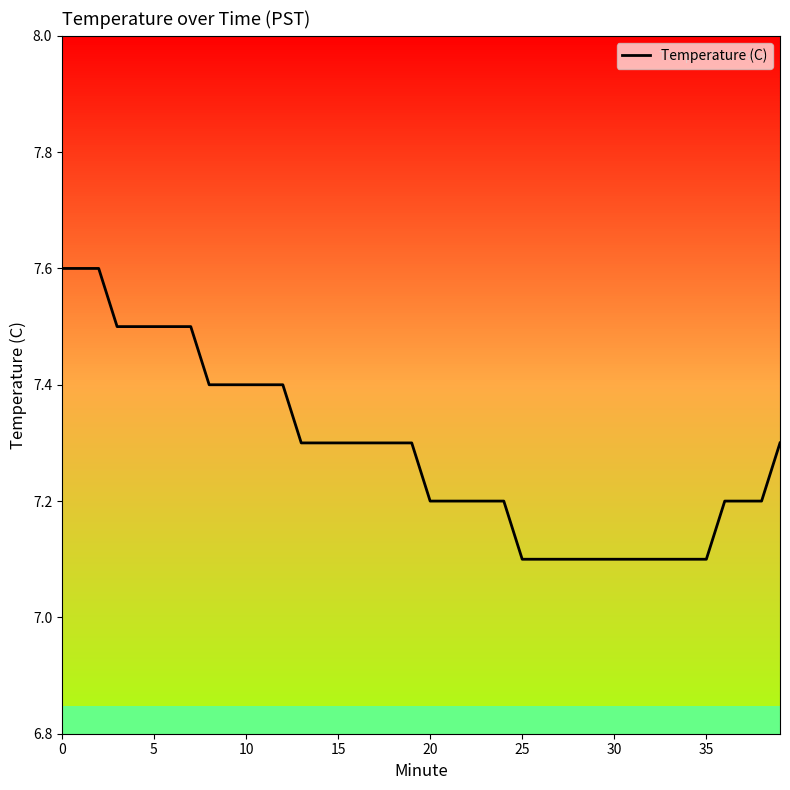

What is the difference between the maximum and minimum values?

0.5